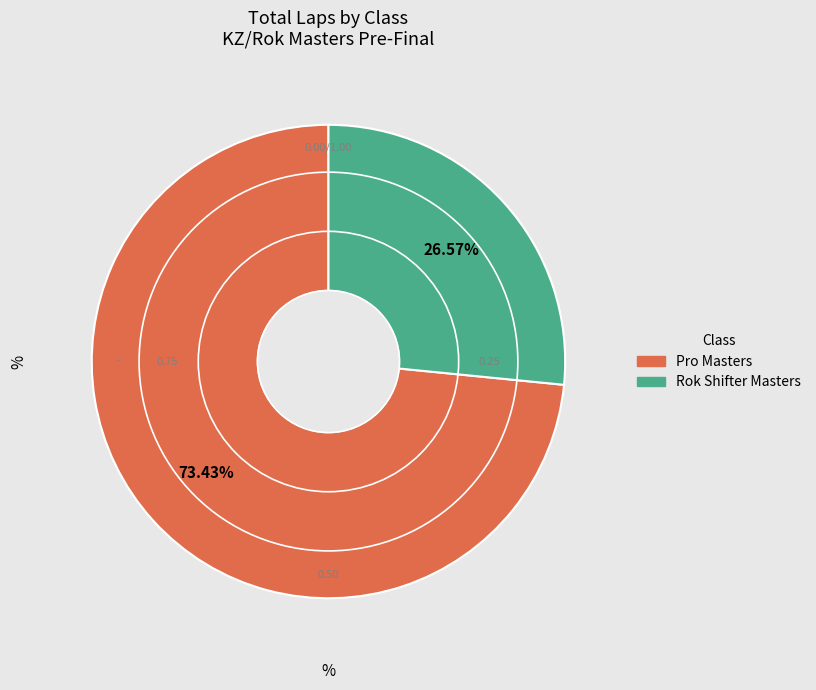

The Rok Shifter Masters slice represents 14% of the pie. True or false?

False